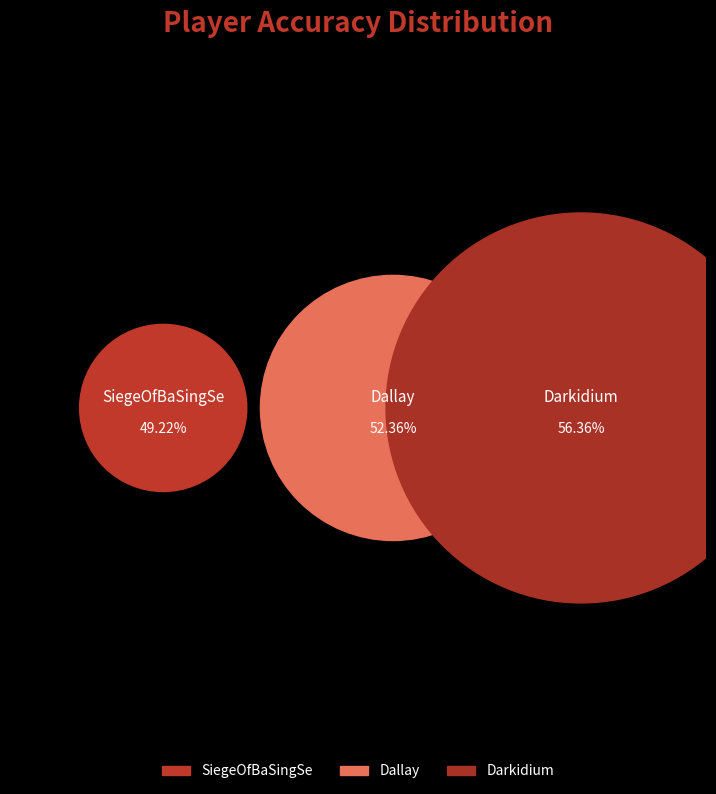

How many segments does this pie chart have?

3